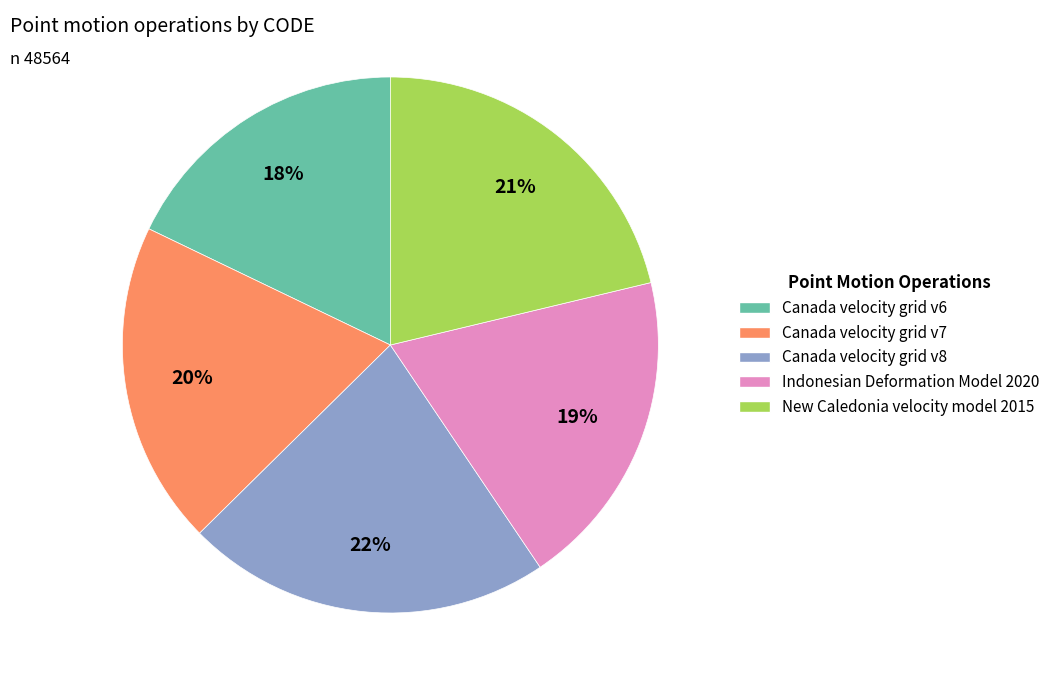

Does Canada velocity grid v6 account for over 50% of the chart?

No